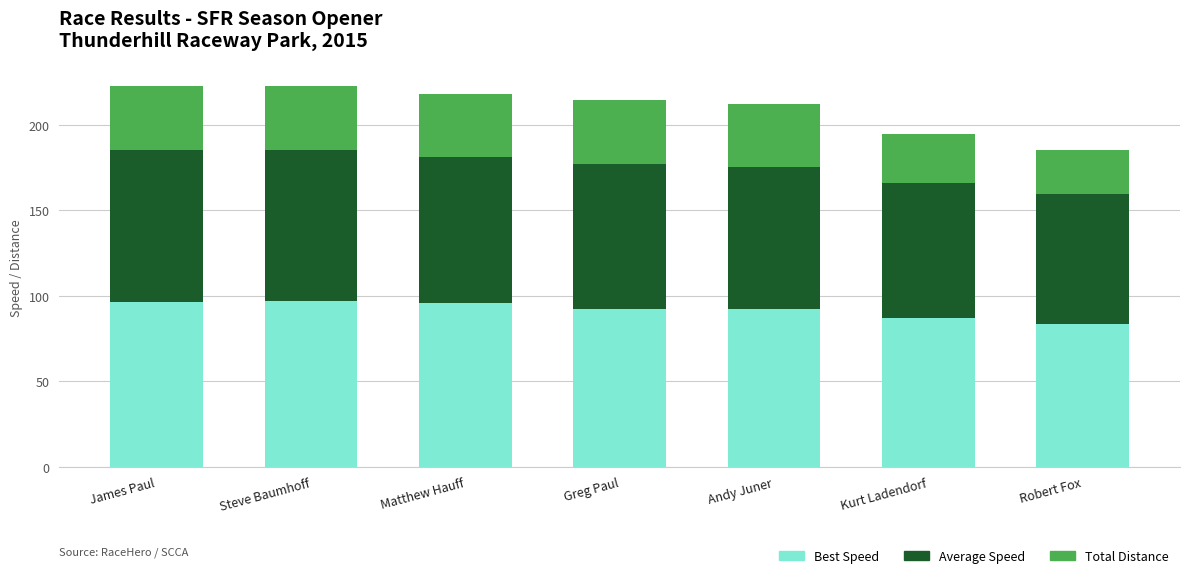

At which label does Best Speed first exceed 92?

James Paul